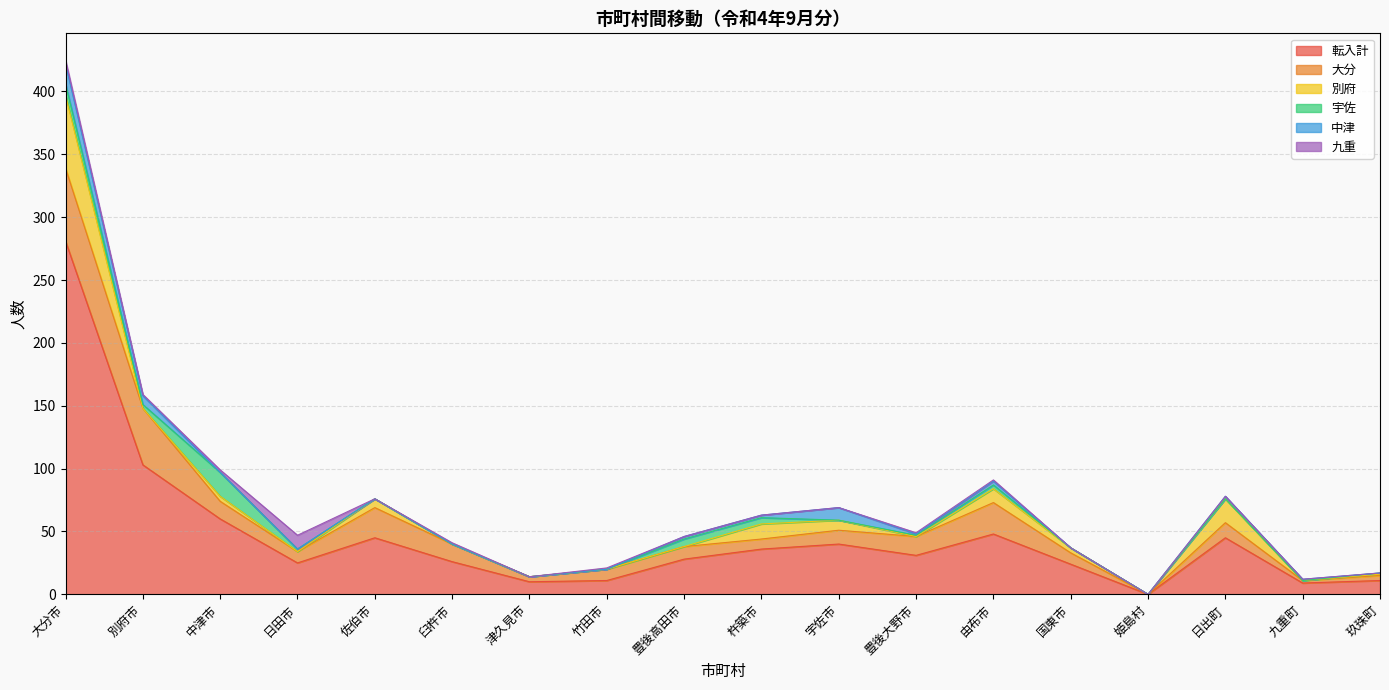

What is the total value across all series at 中津市?

99